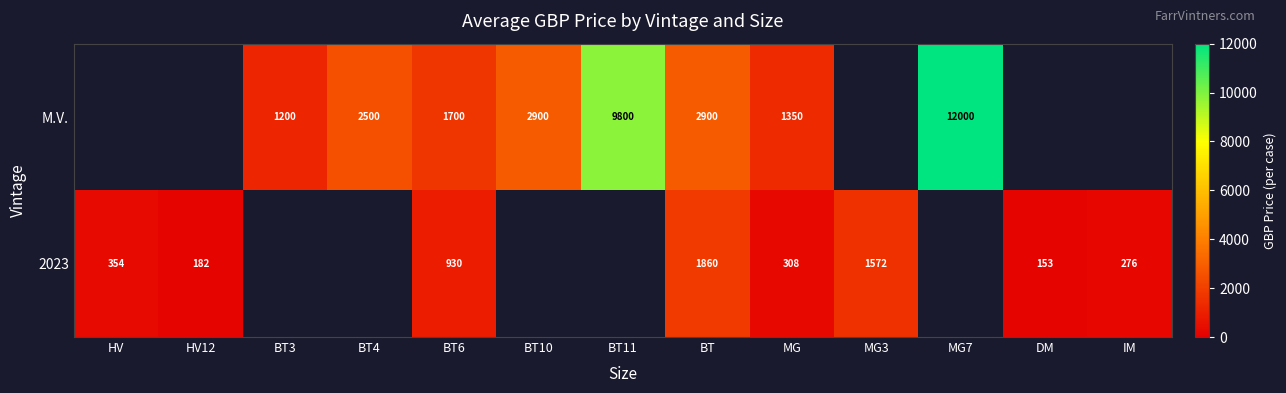

Is it true that 2023 equals 2134 at MG3?

False